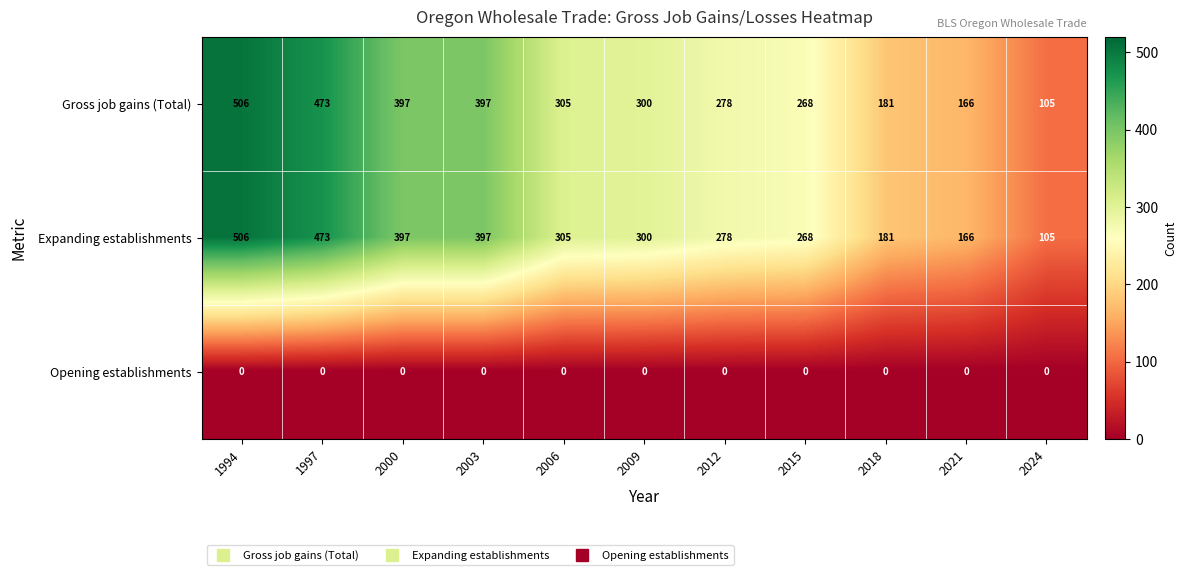

What is the total value across all series at 2024?

210